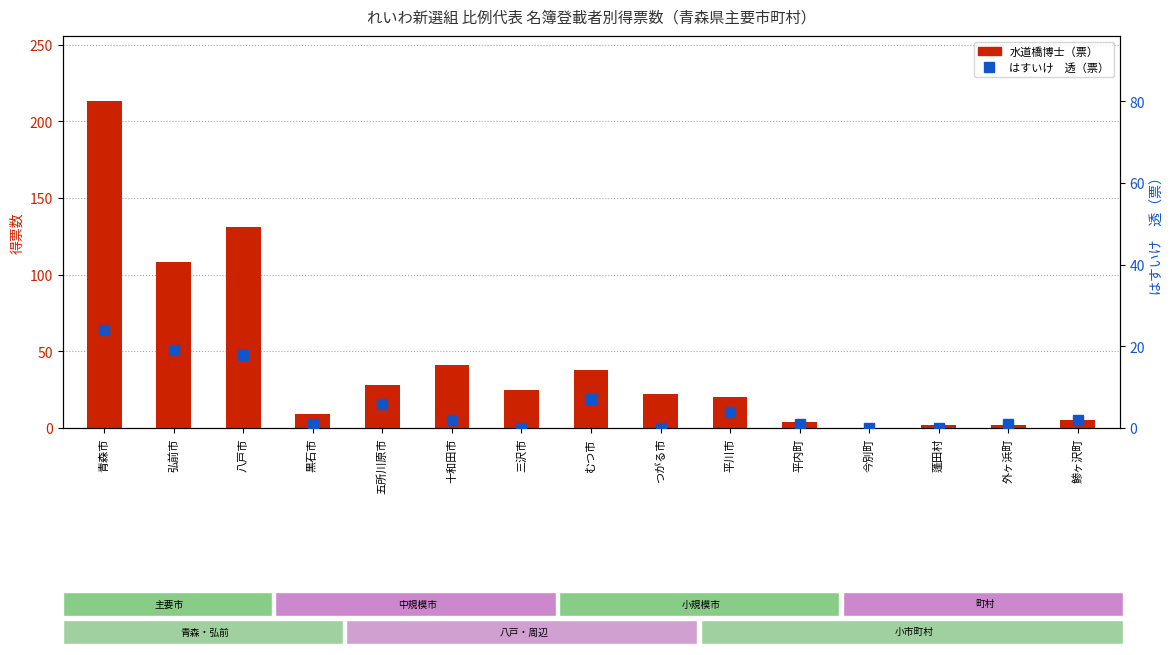

Are the bars grouped side by side (vs. stacked)?

Yes